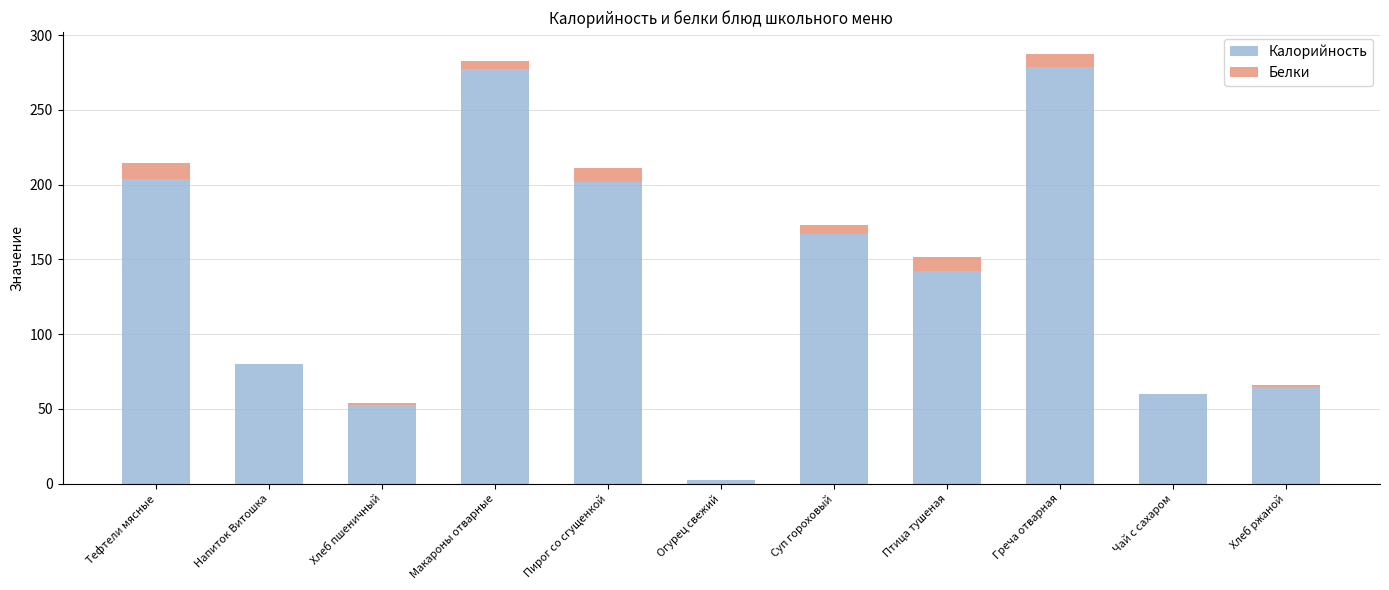

How many distinct data groups are displayed?

2